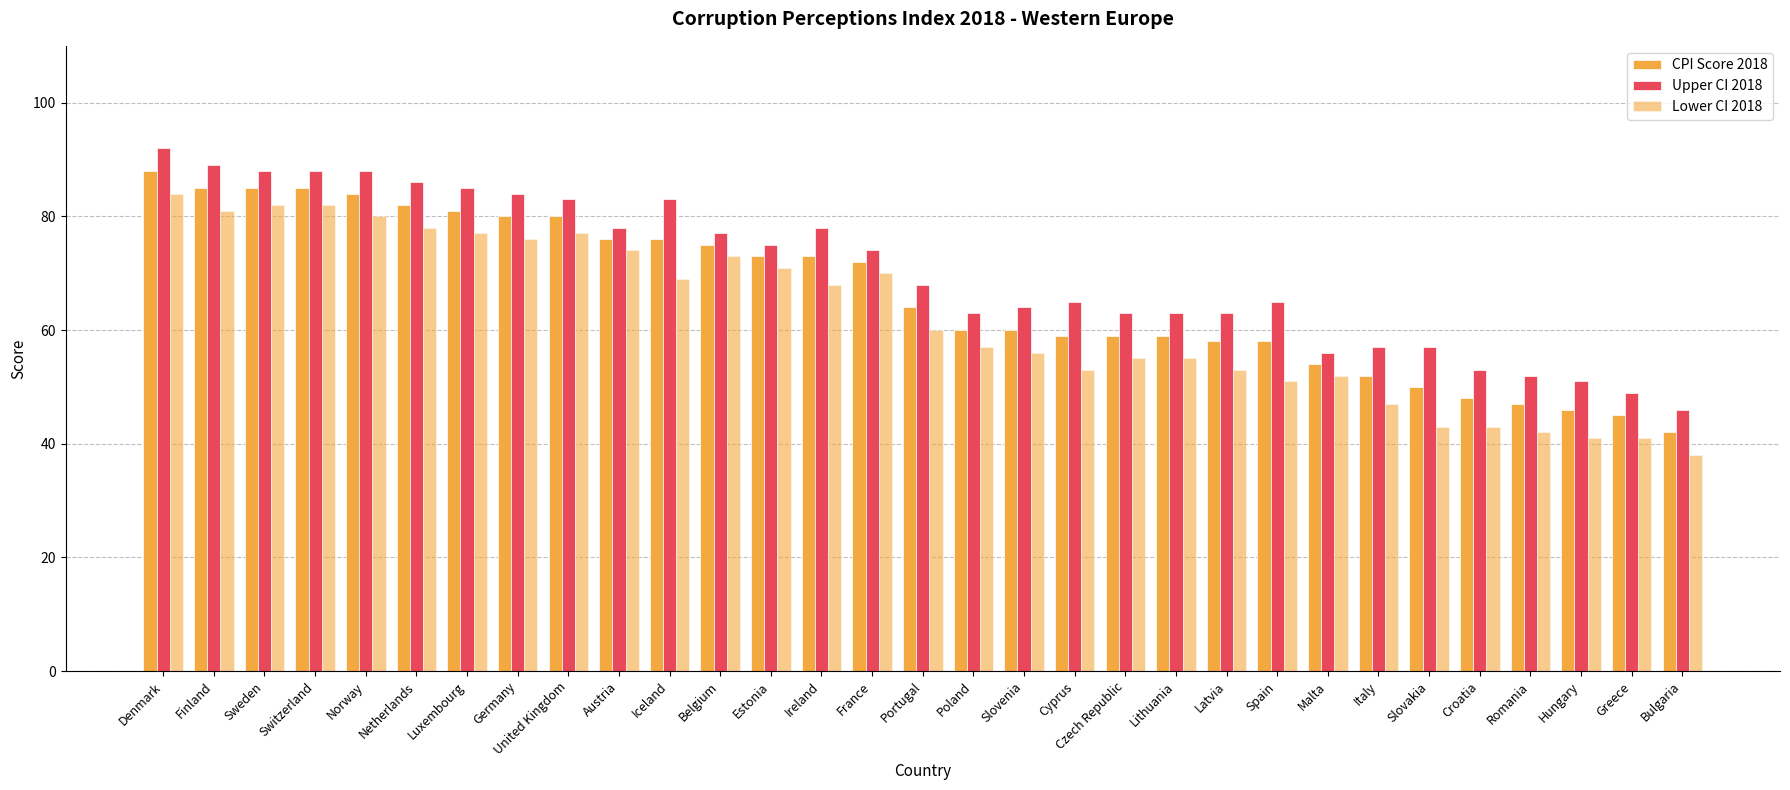

Does the chart contain stacked bars?

No